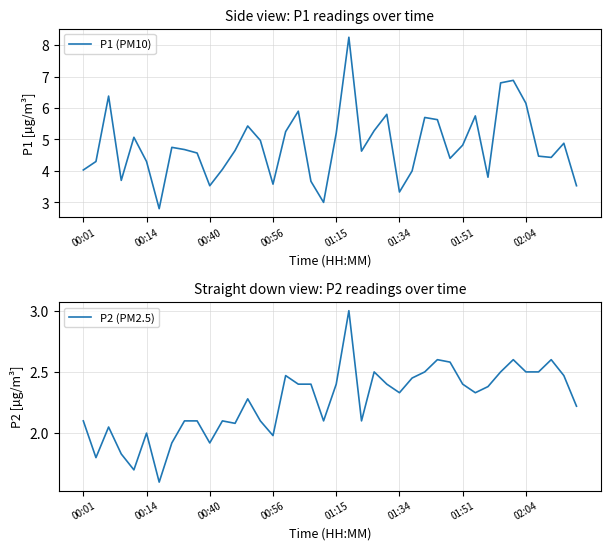

Where is P1 (PM10) nearest to the value 5?

14